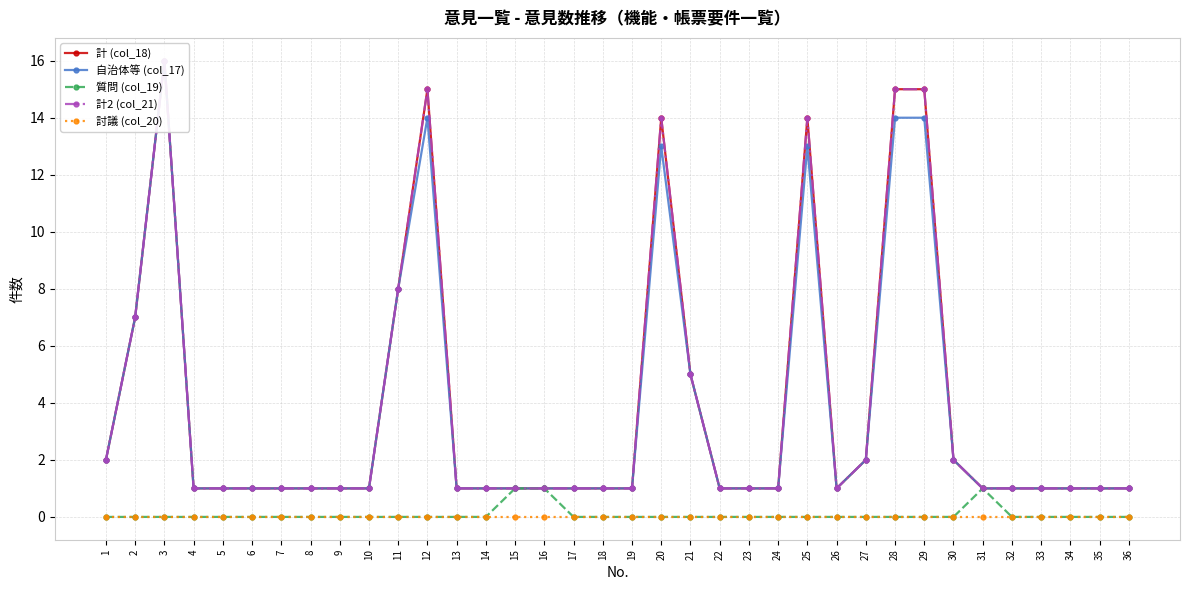

What is the difference between the maximum and minimum values in the 質問 (col_19) series?

1